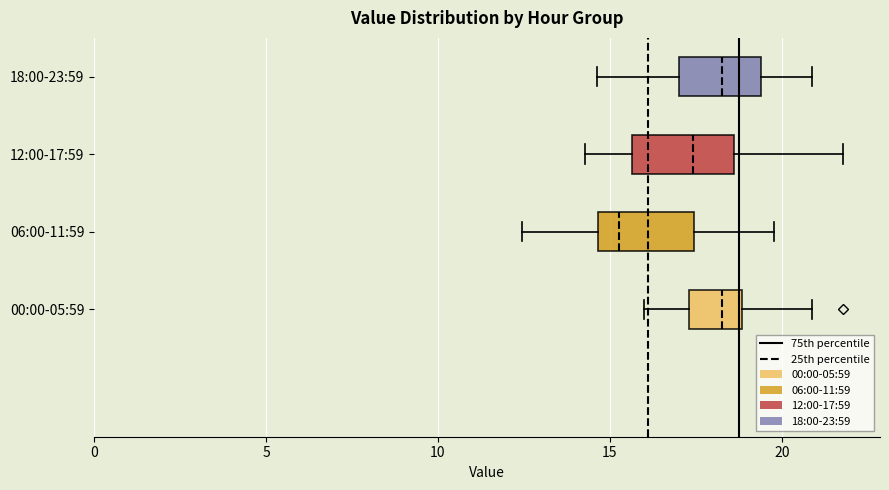

Where is the right edge of the box for 12:00-17:59 on the x-axis? The values are not printed on the chart, so give them approximately, as read against the axis.

18.5